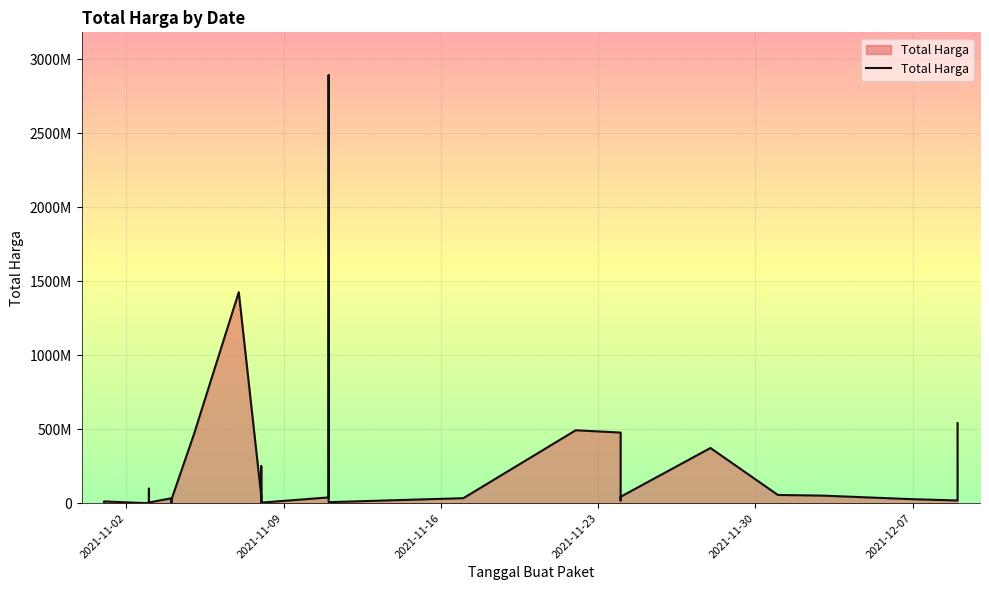

What is the difference between the second highest and second lowest values?

1425685900